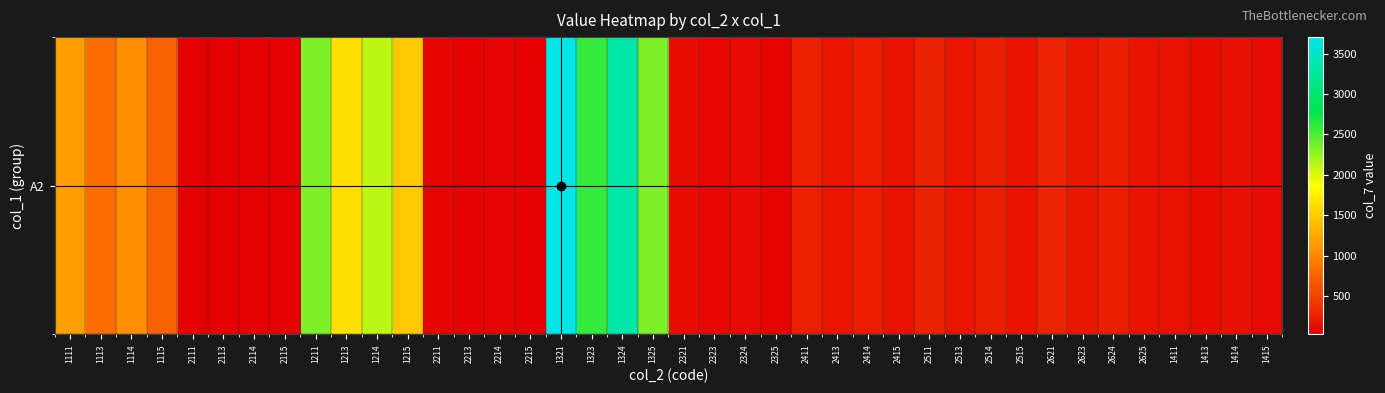

List the labels in order of value, smallest first.

2115, 2113, 2114, 2111, 2215, 2213, 2214, 2211, 2325, 2323, 1415, 2324, 1413, 2321, 1414, 1411, 2415, 2515, 2625, 2413, 2513, 2623, 2414, 2514, 2624, 2411, 2511, 2621, 1115, 1113, 1114, 1111, 1215, 1213, 1214, 1325, 1211, 1323, 1324, 1321